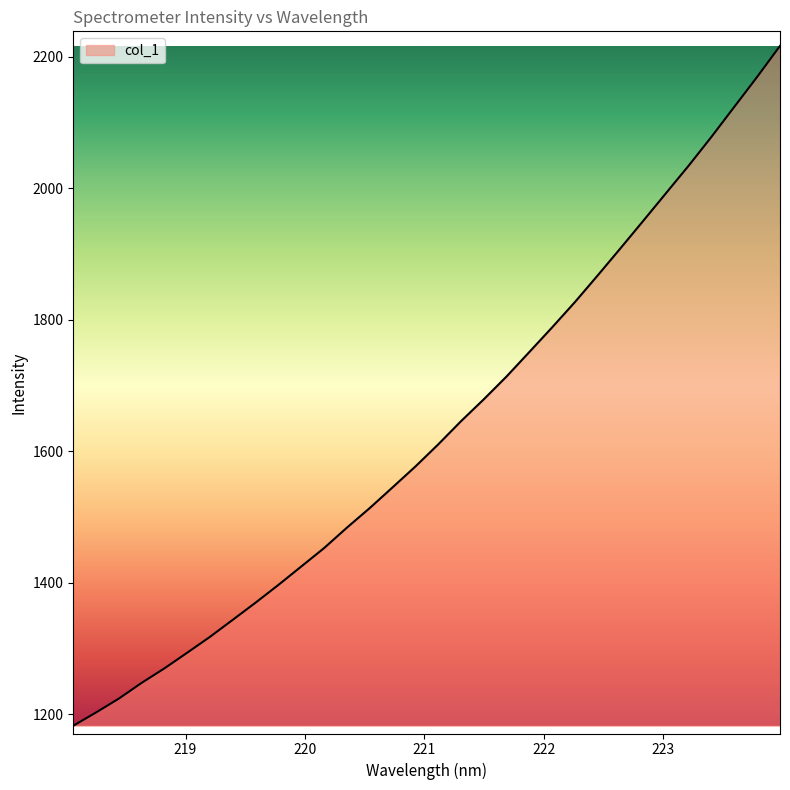

What is the maximum value shown in the chart?

2216.6